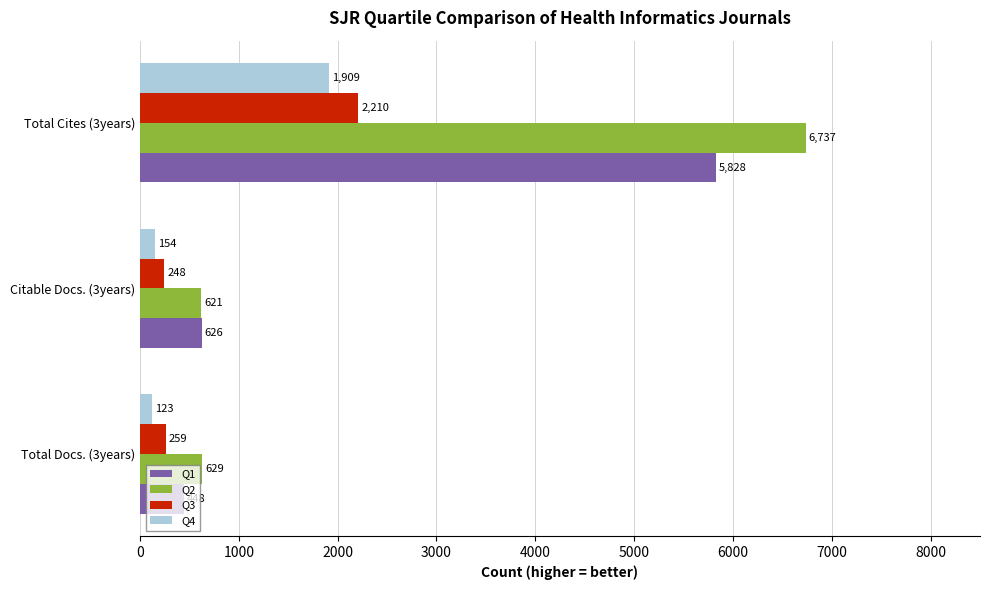

Which series has the largest range (max minus min)?

Q2